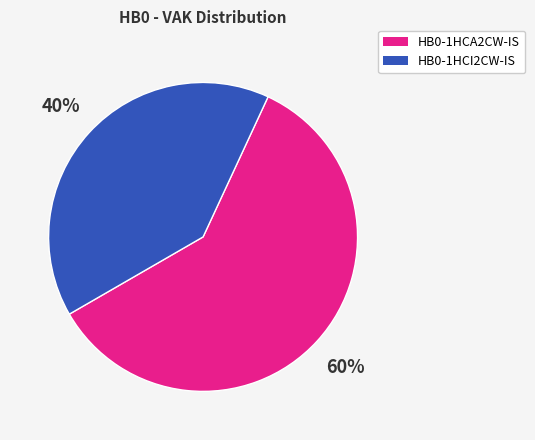

Is it true that HB0-1HCI2CW-IS is 40% of the pie?

True